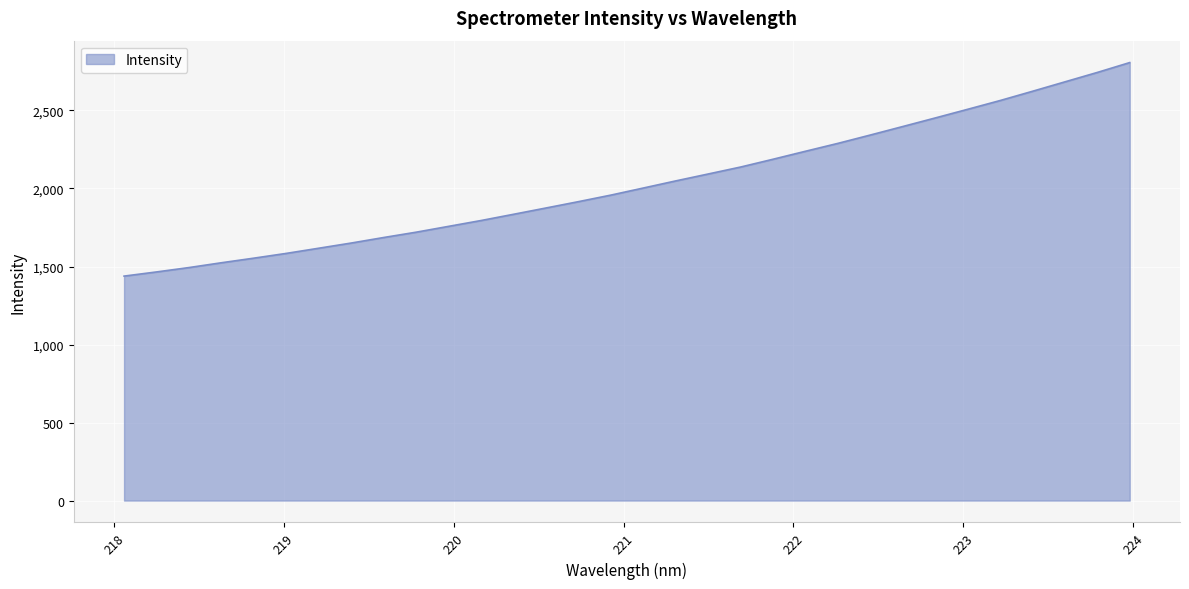

What is the maximum value shown in the chart?

2807.0